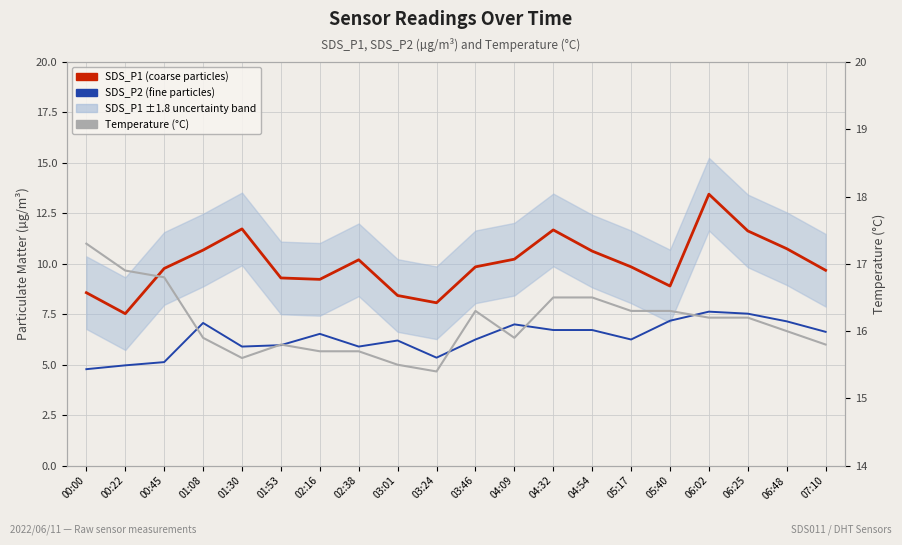

What is the difference between the maximum and minimum values in the SDS_P1 (coarse particles) series?

5.9